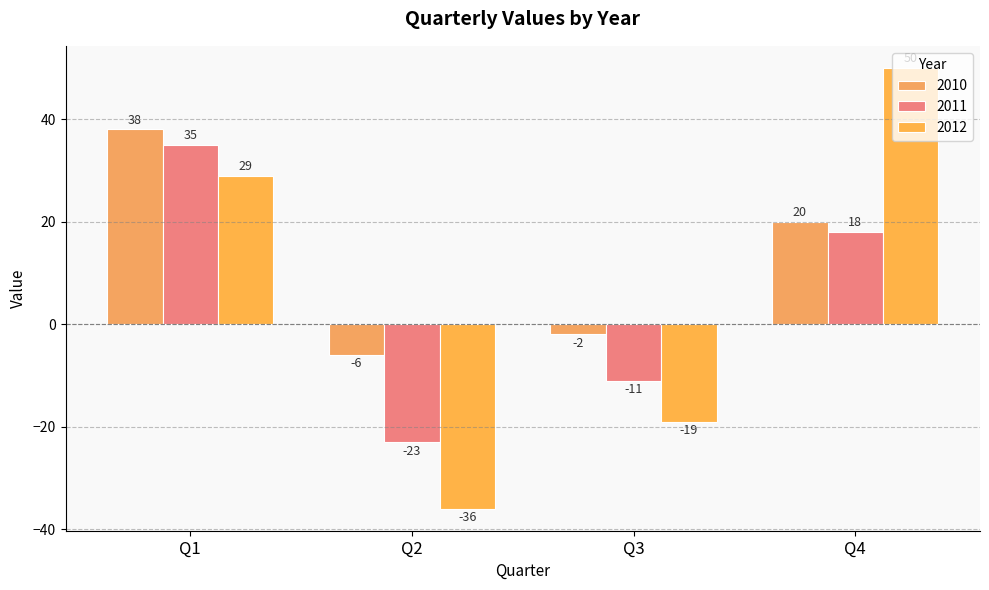

Rank the series by their maximum value, from highest to lowest.

2012, 2010, 2011